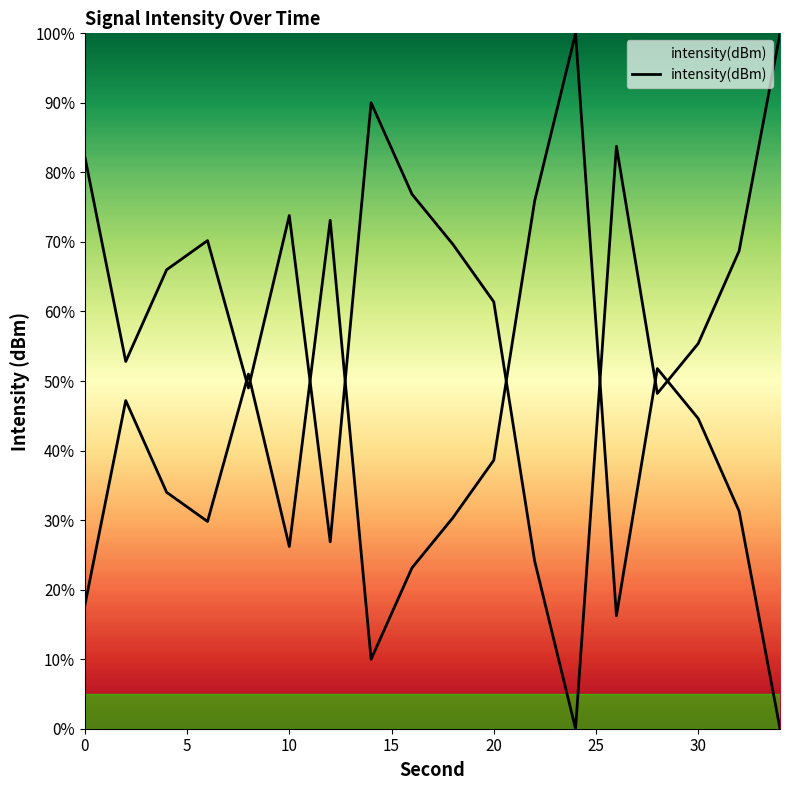

The chart shows a value of 48.3 at 9. True or false?

False